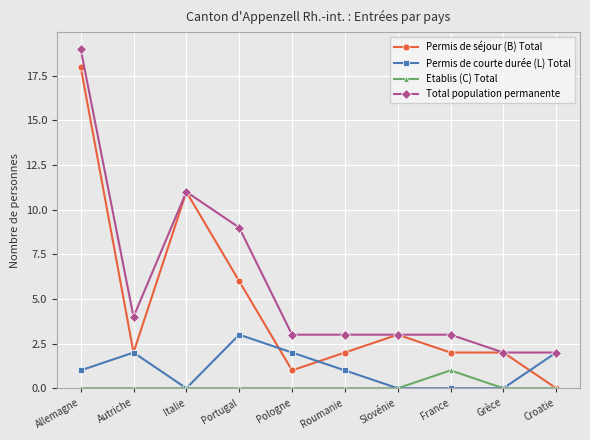

What is the difference between the highest and lowest values at Croatie?

2